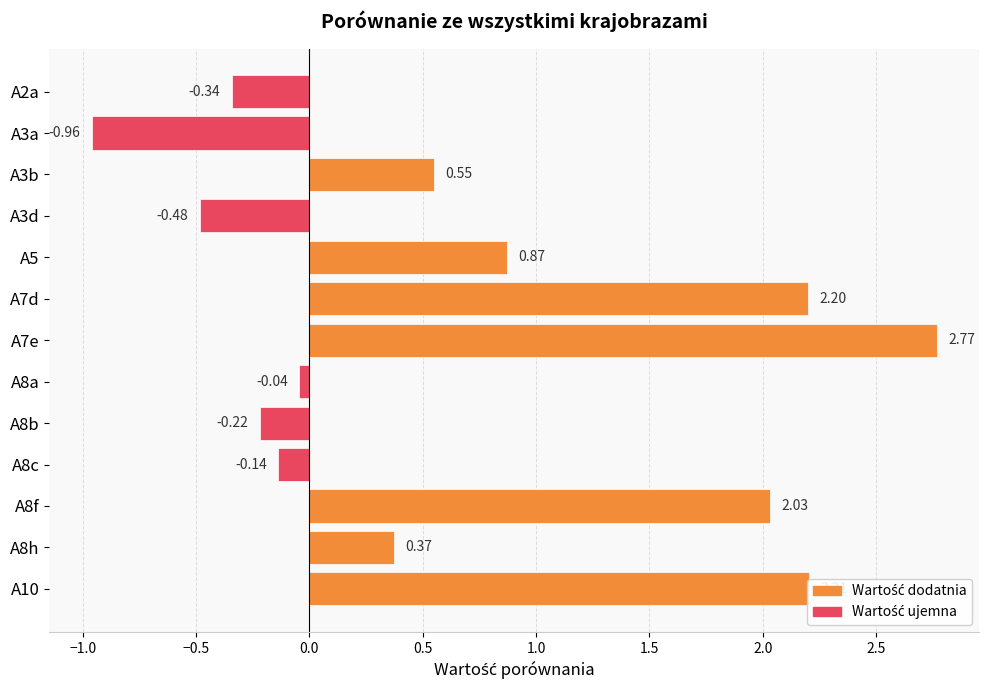

What is the average value?

0.7